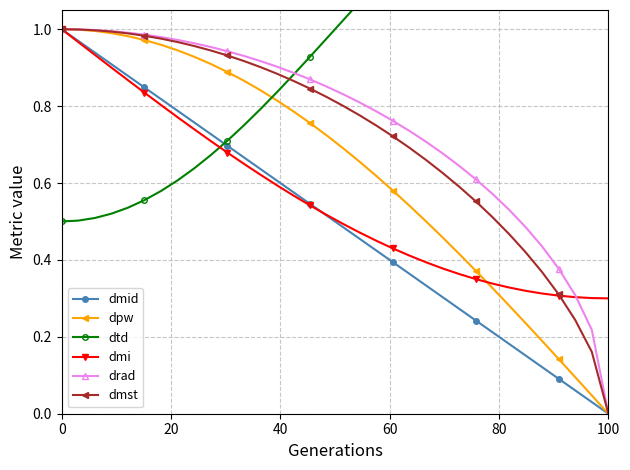

True or false: dmid has more than 2 points higher than both neighbors.

False